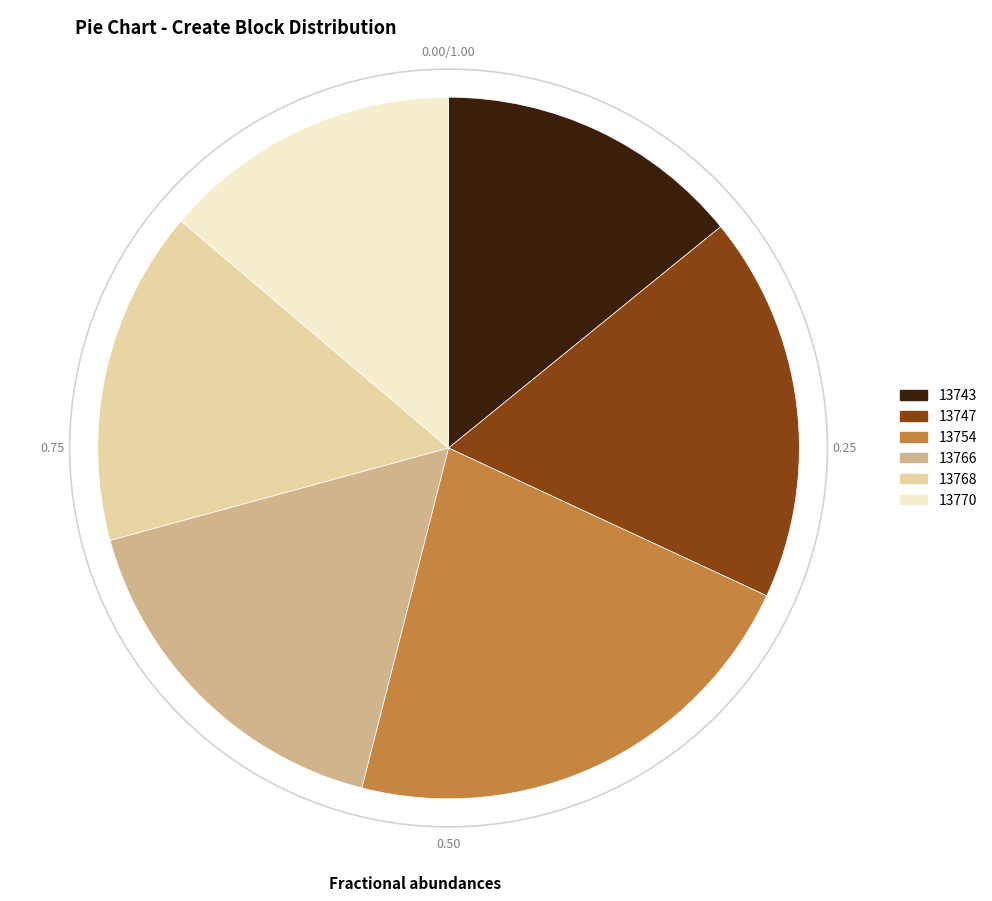

What is the largest slice in the pie chart?

13754